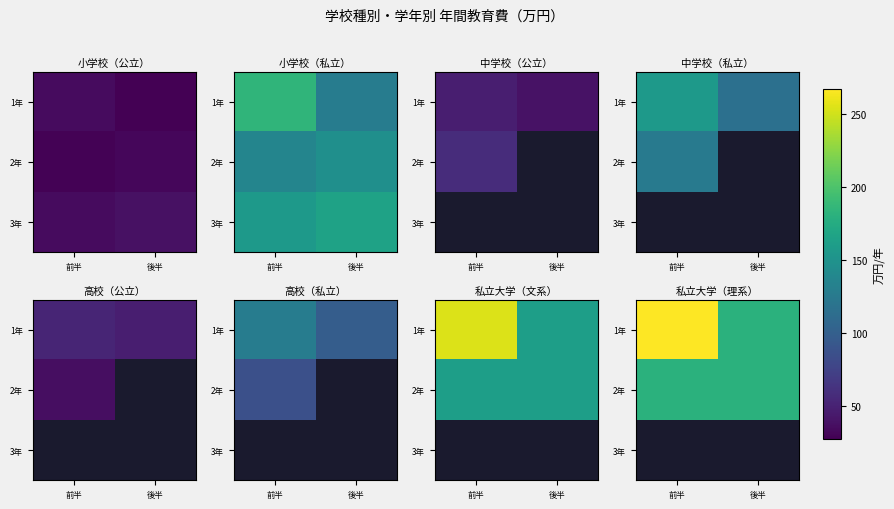

At how many categories does at least one series exceed 187?

1